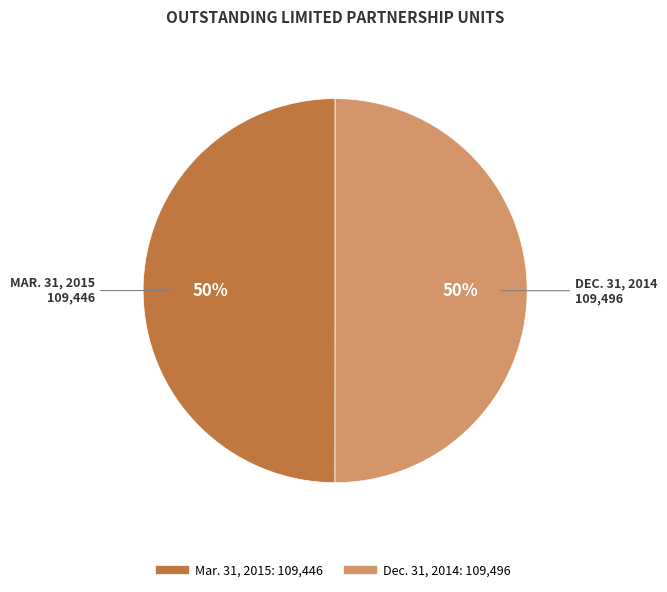

To the nearest percent, what is the combined percentage of Mar. 31, 2015 and Dec. 31, 2014?

100%